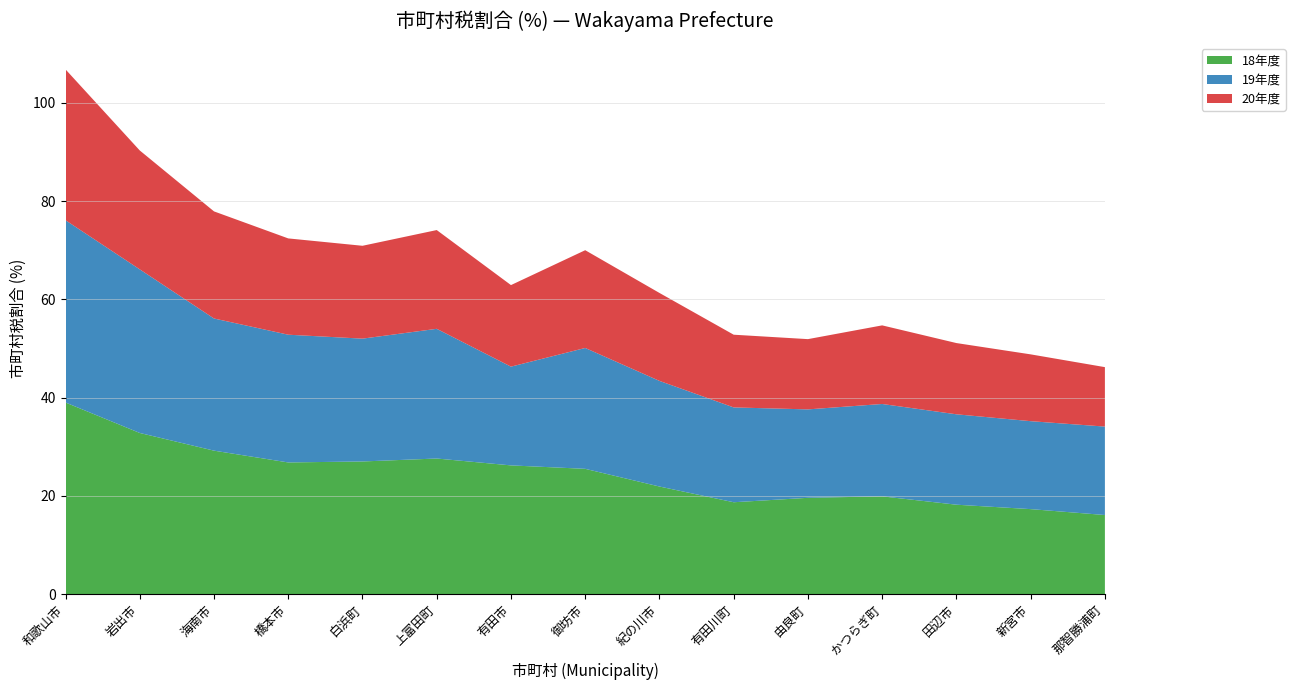

Reading left to right, list all the values displayed in this chart.

18年度: 和歌山市=39.0	岩出市=32.8	海南市=29.2	橋本市=26.8	白浜町=27.0	上富田町=27.6	有田市=26.2	御坊市=25.5	紀の川市=21.9	有田川町=18.7	由良町=19.6	かつらぎ町=19.9	田辺市=18.2	新宮市=17.3	那智勝浦町=16.1
19年度: 和歌山市=37.1	岩出市=33.3	海南市=26.9	橋本市=26.0	白浜町=25.0	上富田町=26.4	有田市=20.1	御坊市=24.6	紀の川市=21.5	有田川町=19.3	由良町=18.0	かつらぎ町=18.8	田辺市=18.4	新宮市=17.9	那智勝浦町=18.0
20年度: 和歌山市=30.7	岩出市=24.2	海南市=21.8	橋本市=19.6	白浜町=18.9	上富田町=20.1	有田市=16.6	御坊市=19.9	紀の川市=17.9	有田川町=14.8	由良町=14.3	かつらぎ町=16.0	田辺市=14.5	新宮市=13.6	那智勝浦町=12.1